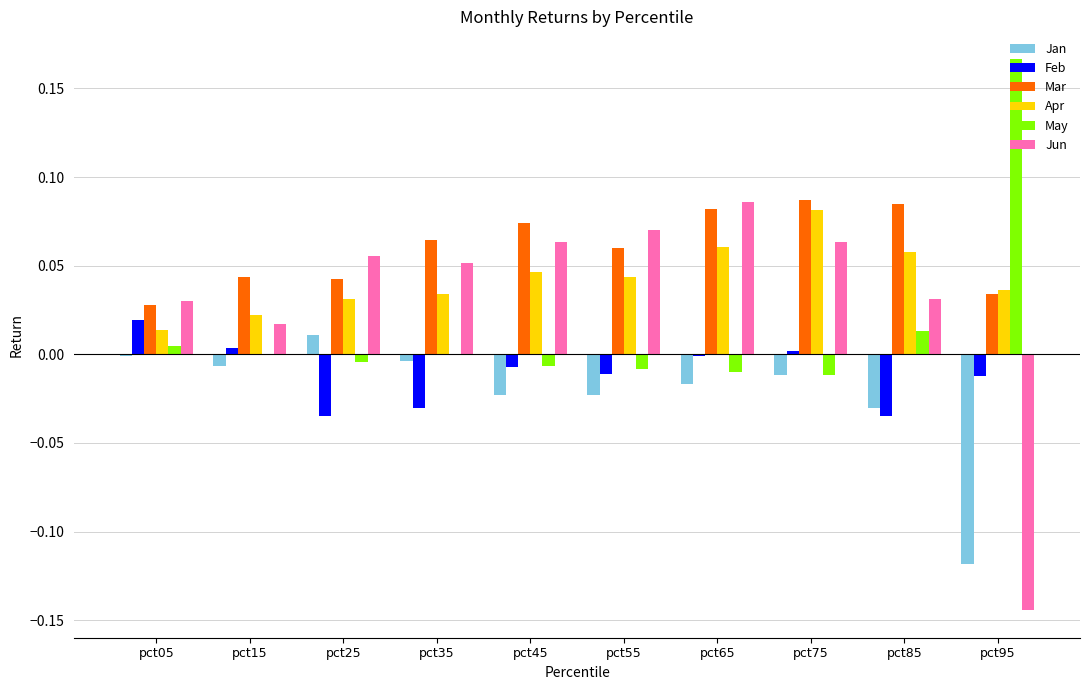

At which label does Jun reach its peak?

pct65